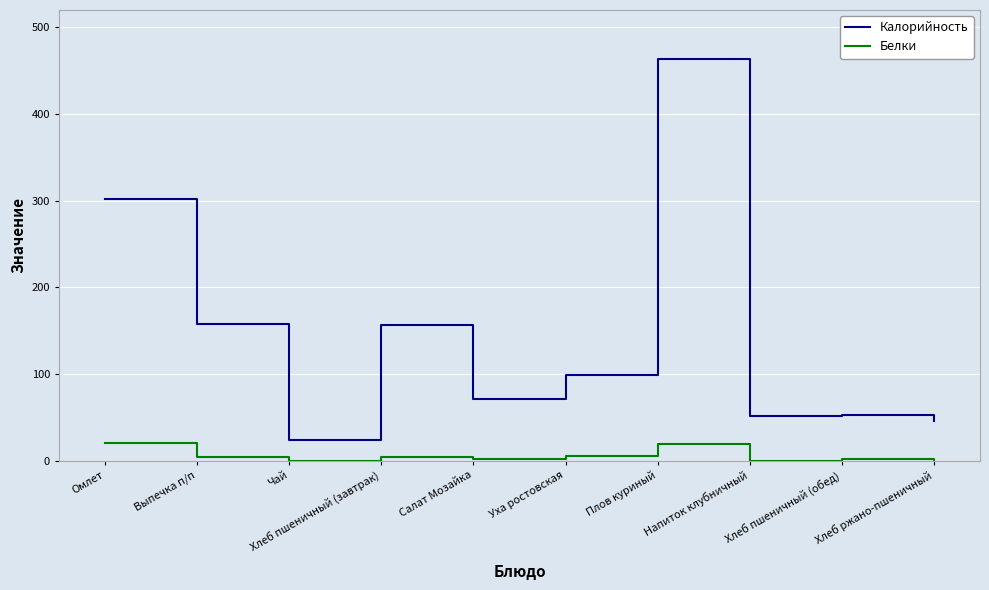

List the series in order of their overall mean, highest first.

Калорийность, Белки